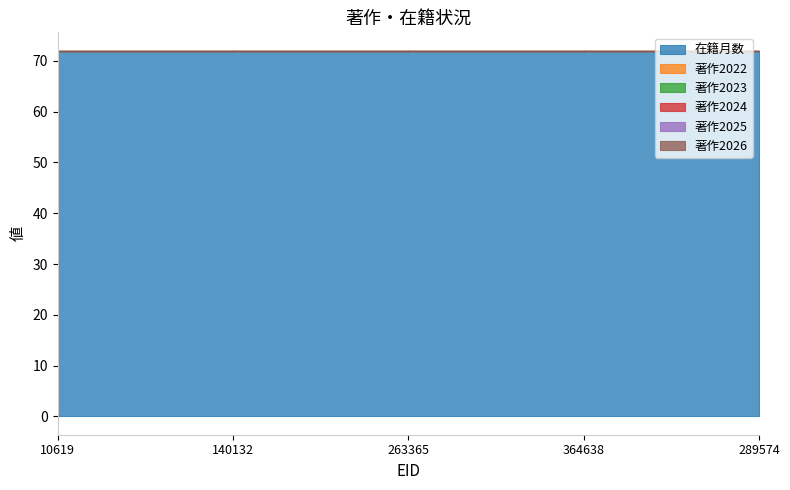

List the series in order of their peak value, lowest first.

著作2022, 著作2023, 著作2024, 著作2025, 著作2026, 在籍月数